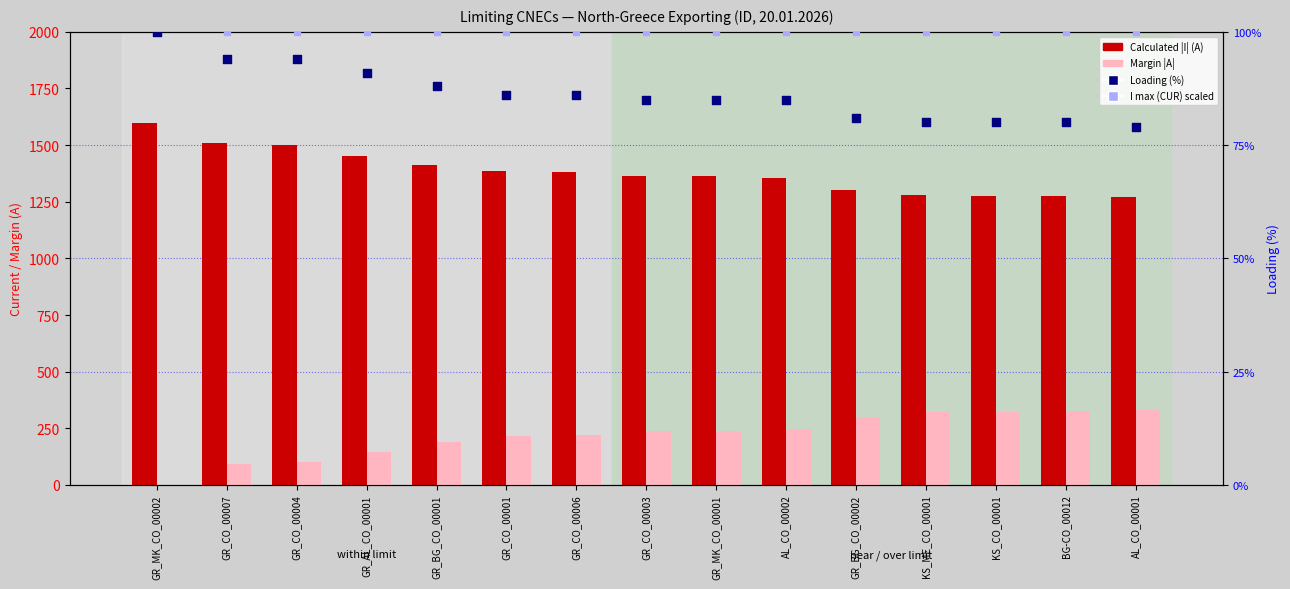

What is the total value across all series at GR_MK_CO_00002?

1866.0